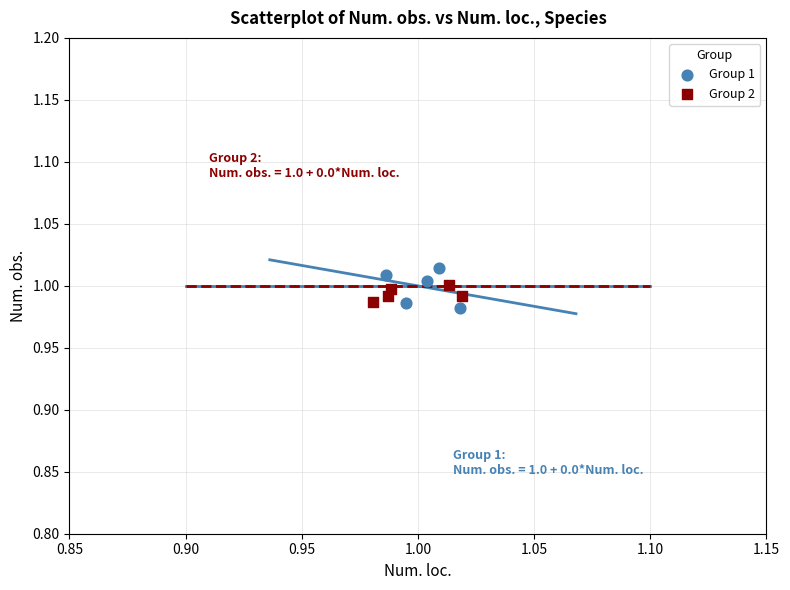

Which series has the widest spread of Y values?

Group 1